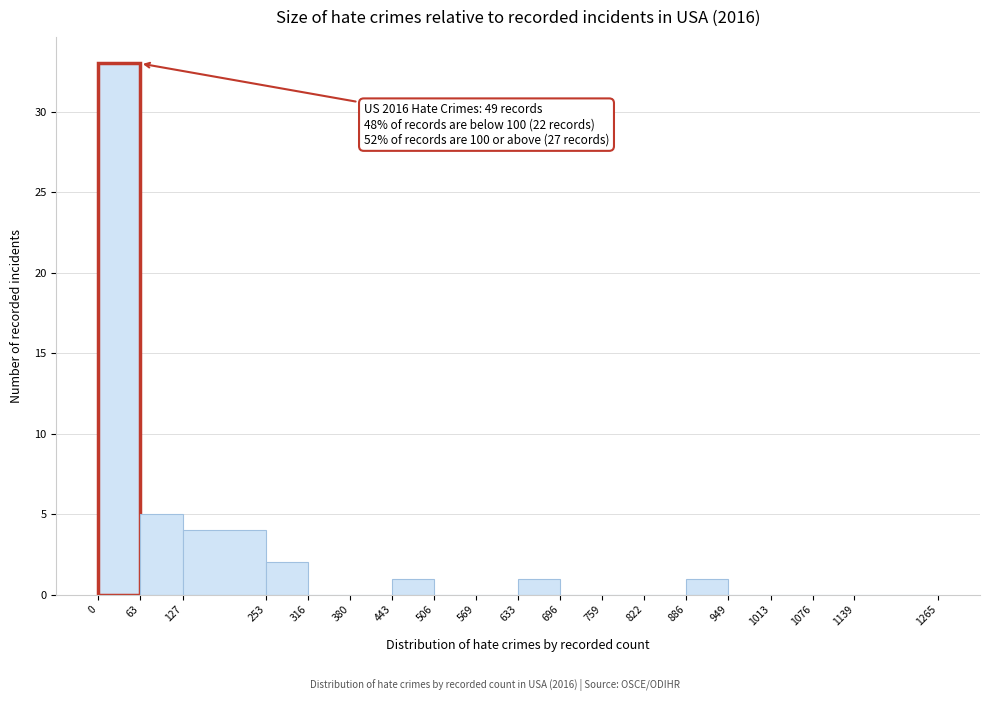

Over which range of the x-axis is the bar tallest?

0 to 63